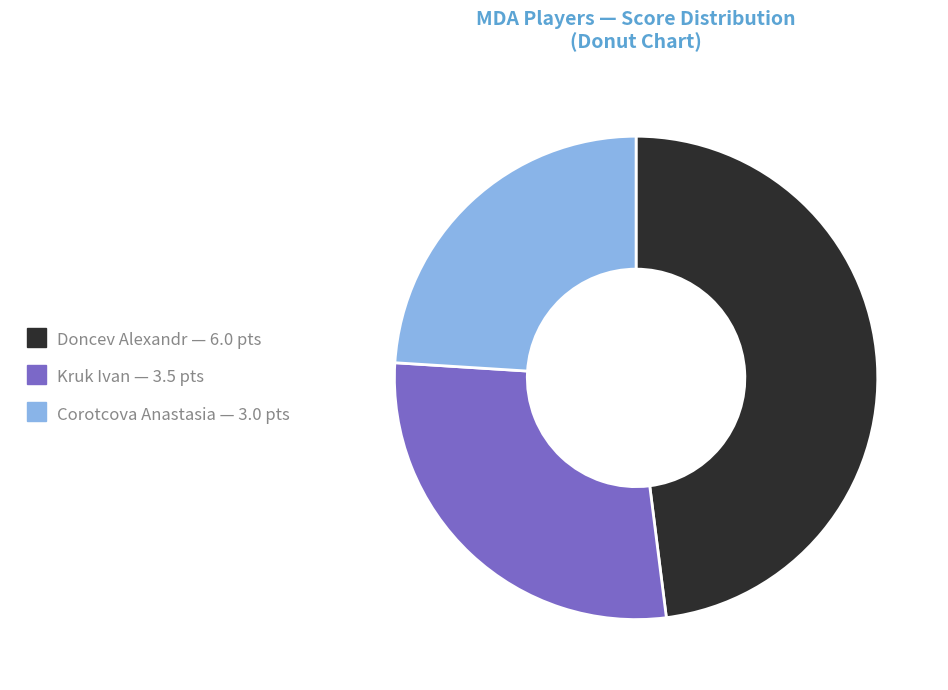

Is there a majority slice in this chart?

No